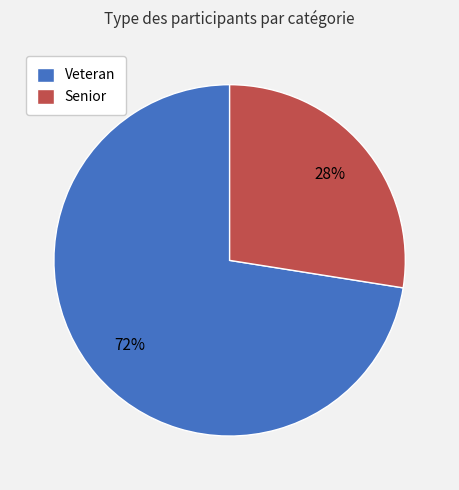

Which slice is the largest?

Veteran